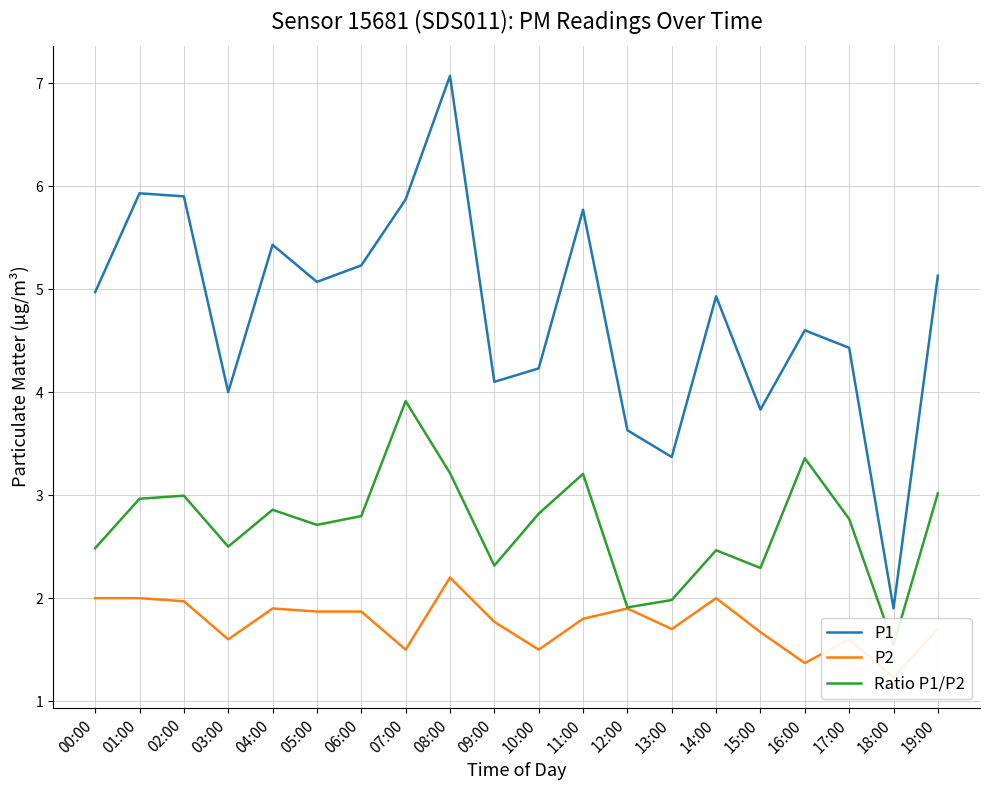

At which category does the chart reach its peak across all series?

08:00